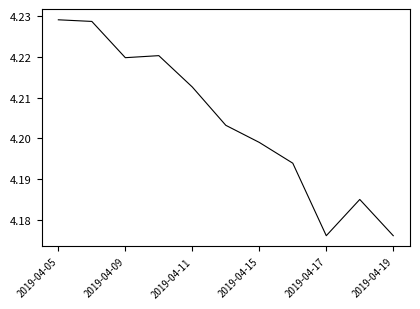

The value at 2019-04-19 is 7.3. True or false?

False